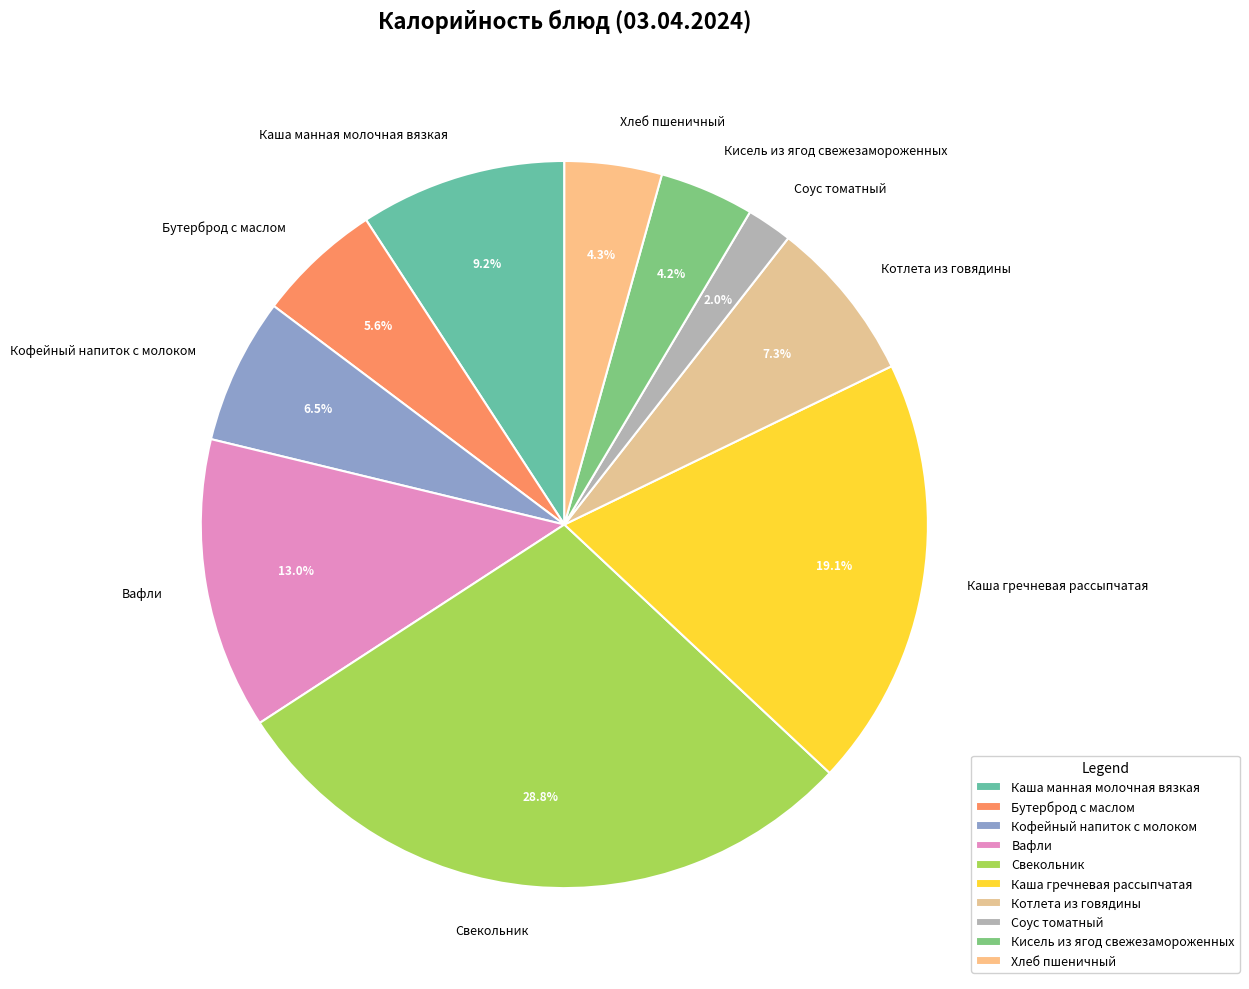

Which has a higher value, Свекольник or Каша манная молочная вязкая?

Свекольник